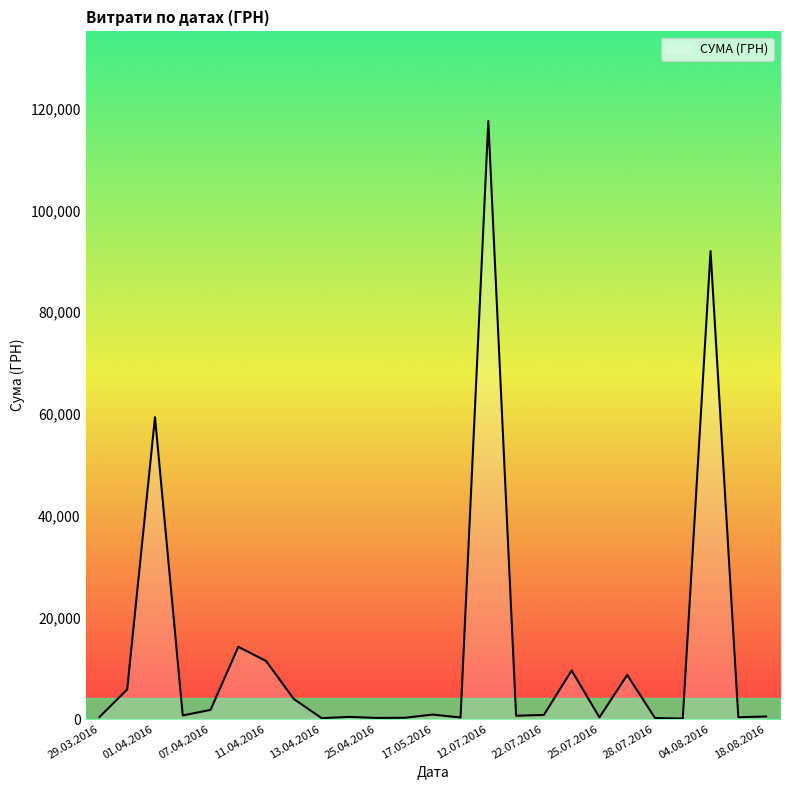

What is the difference between the maximum and minimum values?

117471.0